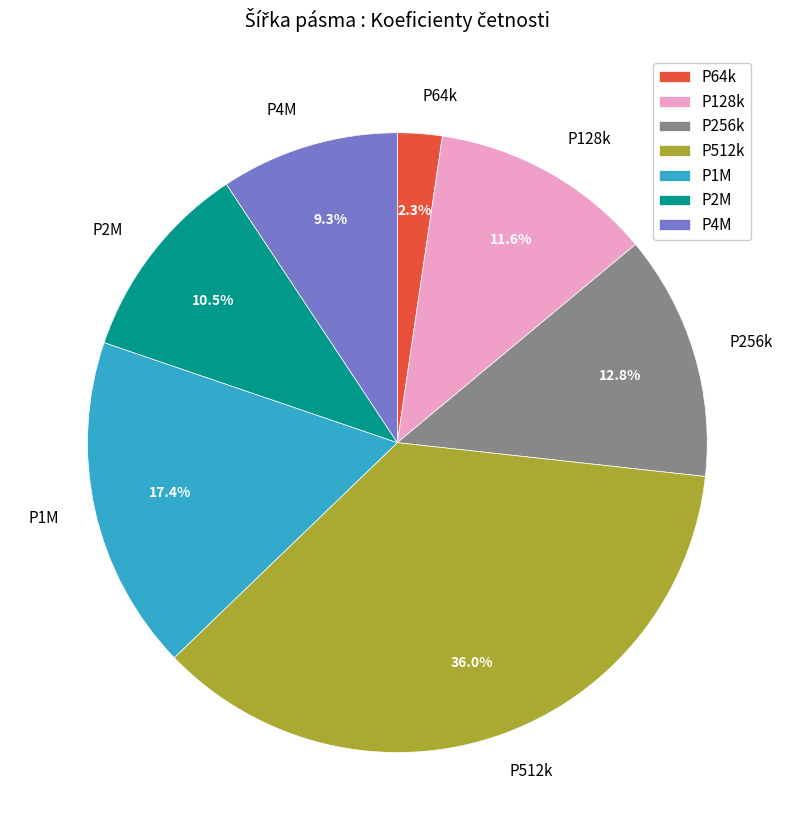

Between P512k and P1M, which is larger?

P512k